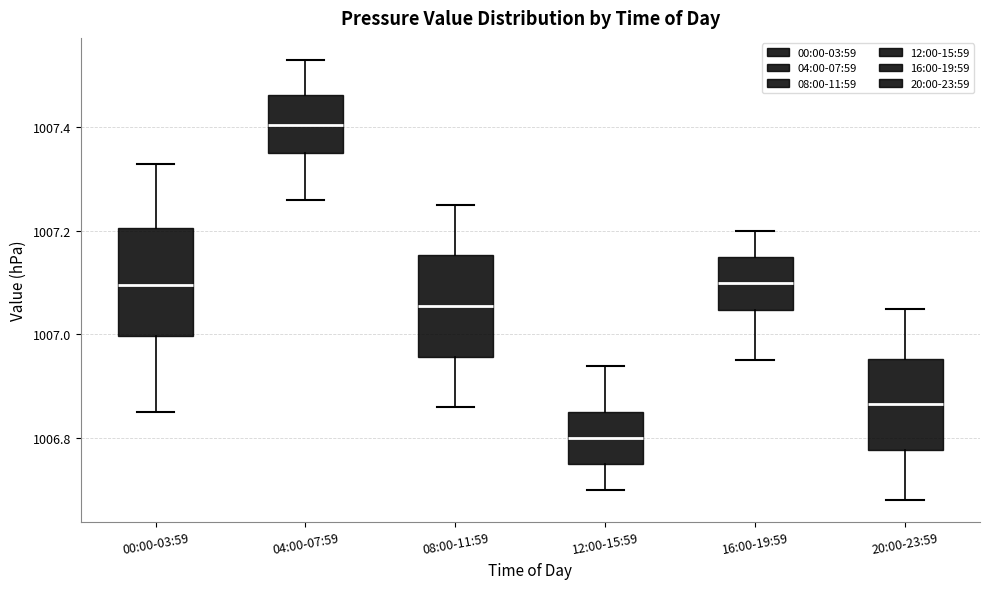

Where is the upper edge of the box for 00:00-03:59 on the y-axis? The values are not printed on the chart, so give them approximately, as read against the axis.

1007.20